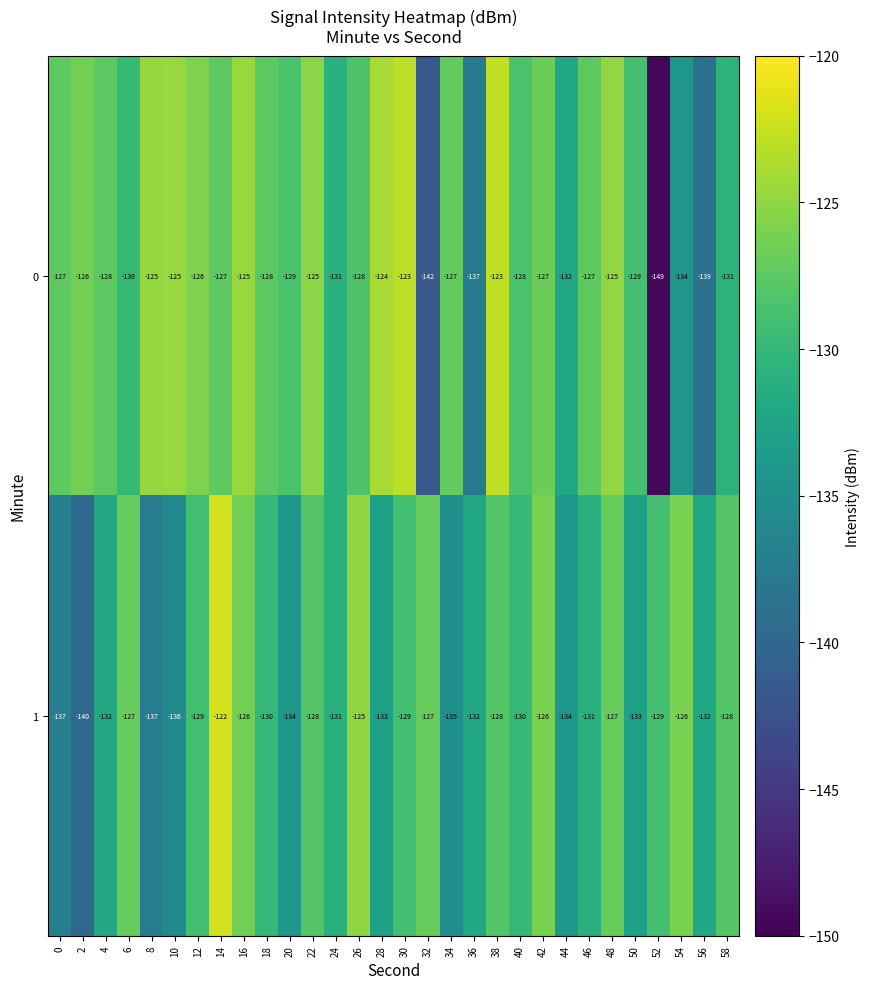

Is the value of 0 at 16 greater than the value of 1 at 32?

Yes